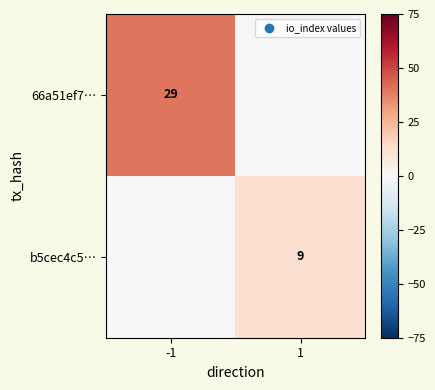

What is the spread (max minus min) of values at 1?

12